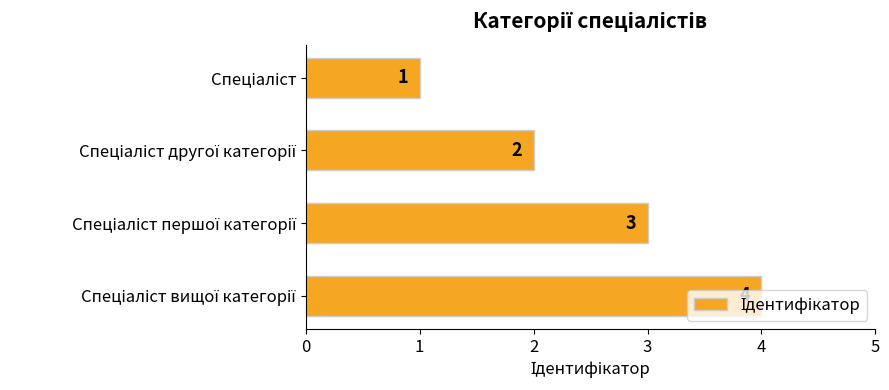

What is the greatest value displayed?

4